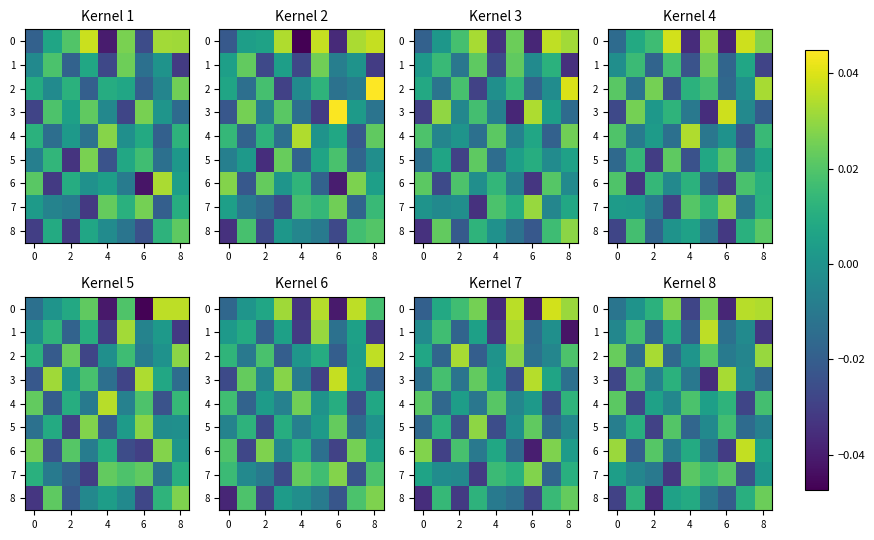

At how many categories does at least one series exceed 0?

9